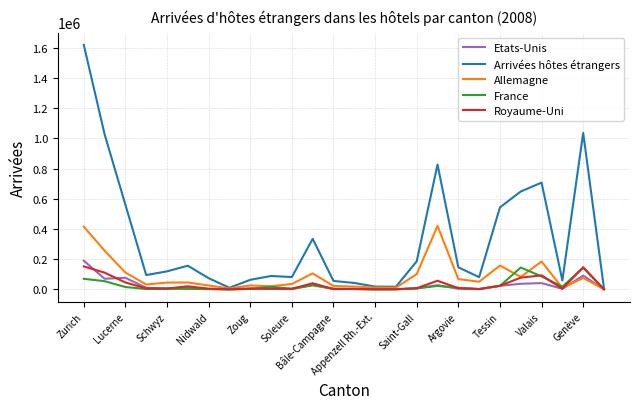

What is the greatest value displayed?

1620339